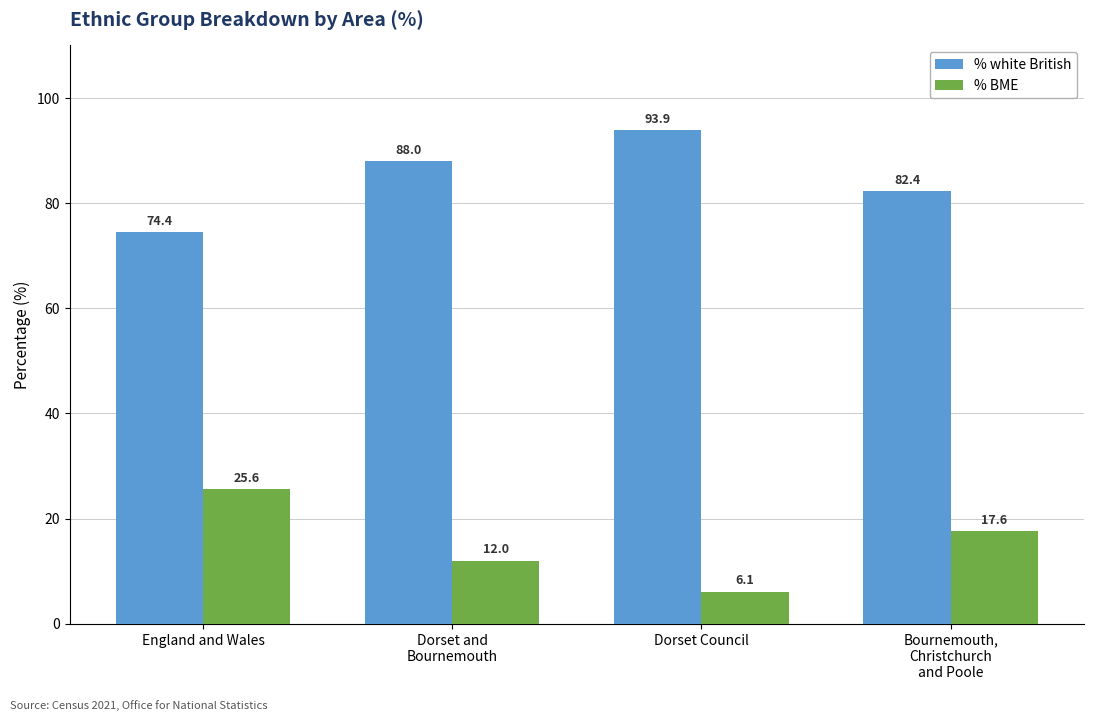

Reading right to left, list all the values displayed in this chart.

% white British: 82.4	93.9	88.0	74.4
% BME: 17.6	6.1	12.0	25.6